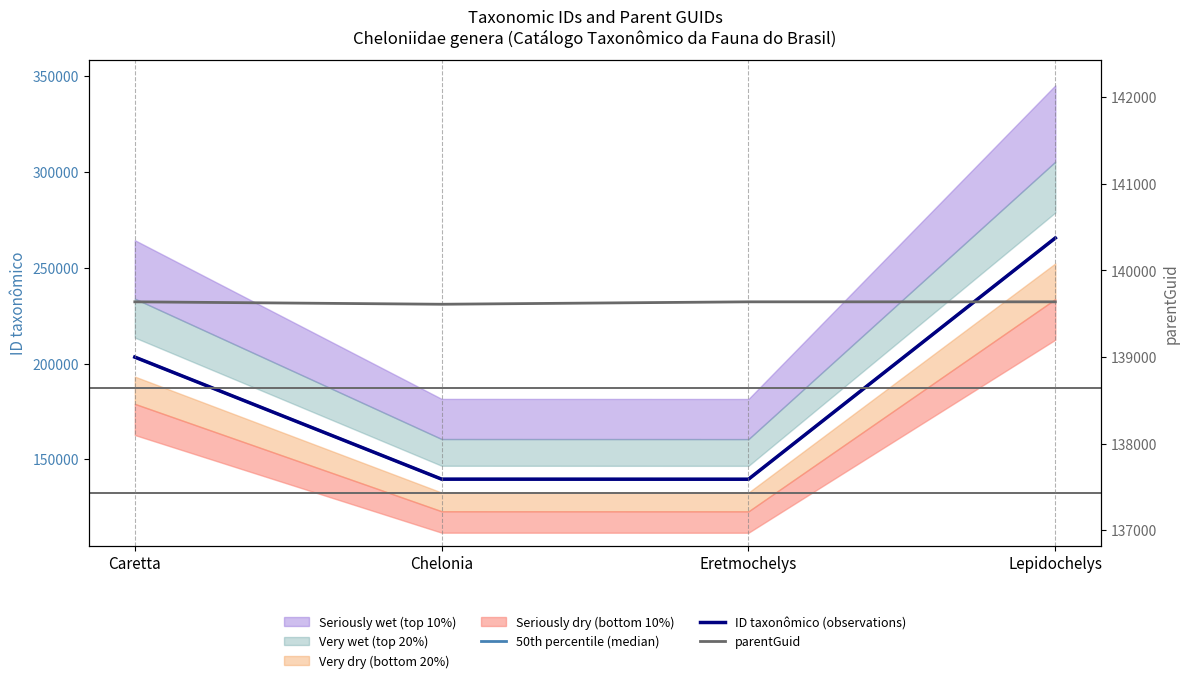

At which category does the chart reach its minimum across all series?

Eretmochelys